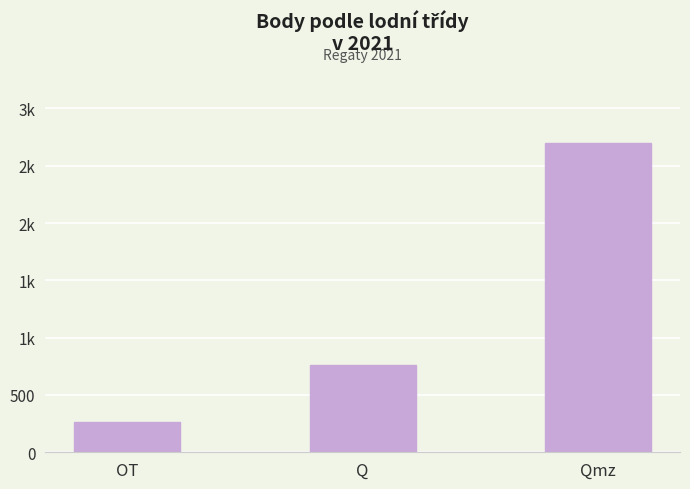

Which label corresponds to the smallest value in the chart?

OT